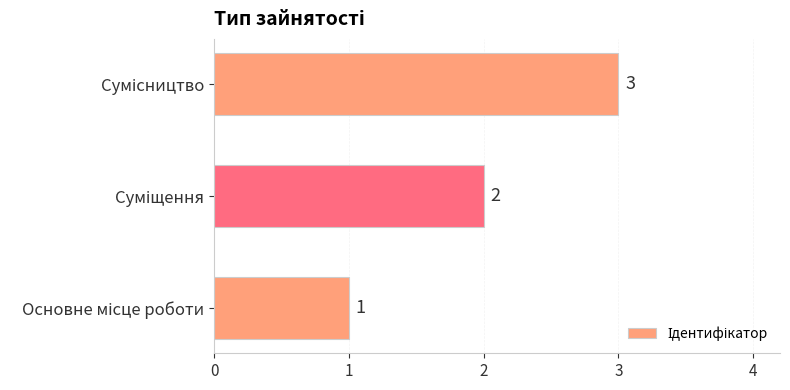

Count the number of categories in the chart.

3